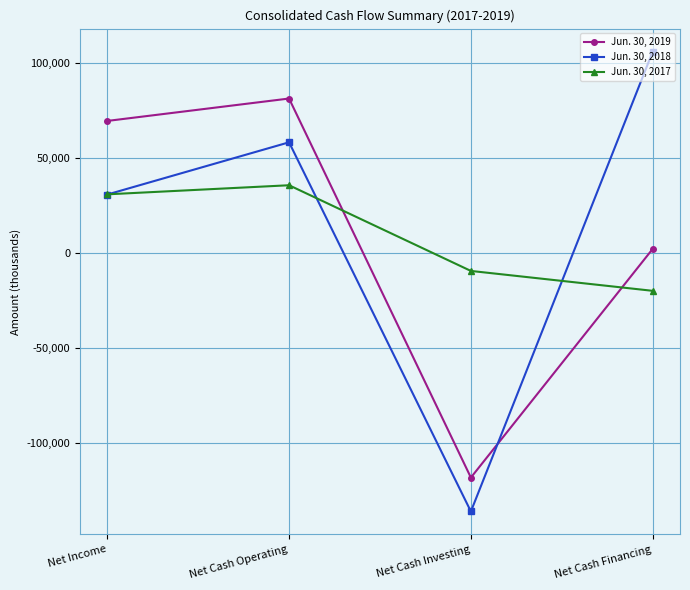

What are all the series names shown in the legend?

Jun. 30, 2019, Jun. 30, 2018, Jun. 30, 2017